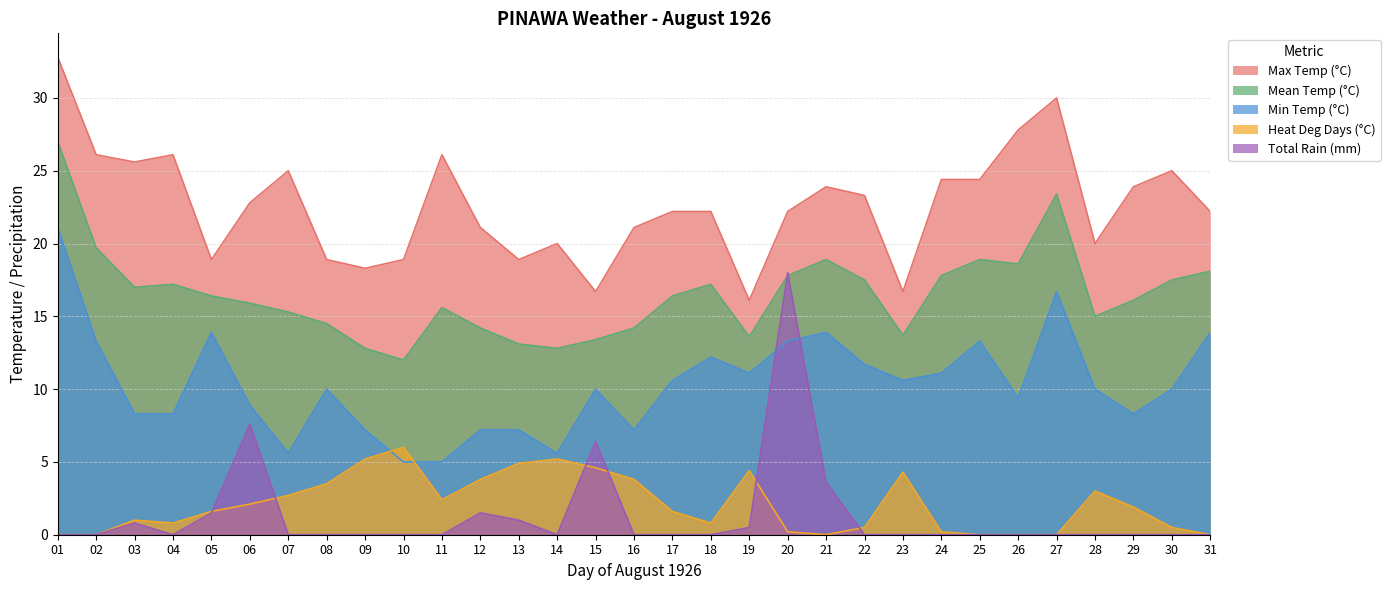

True or false: Total Rain (mm) and Max Temp (°C) intersect in this chart.

False